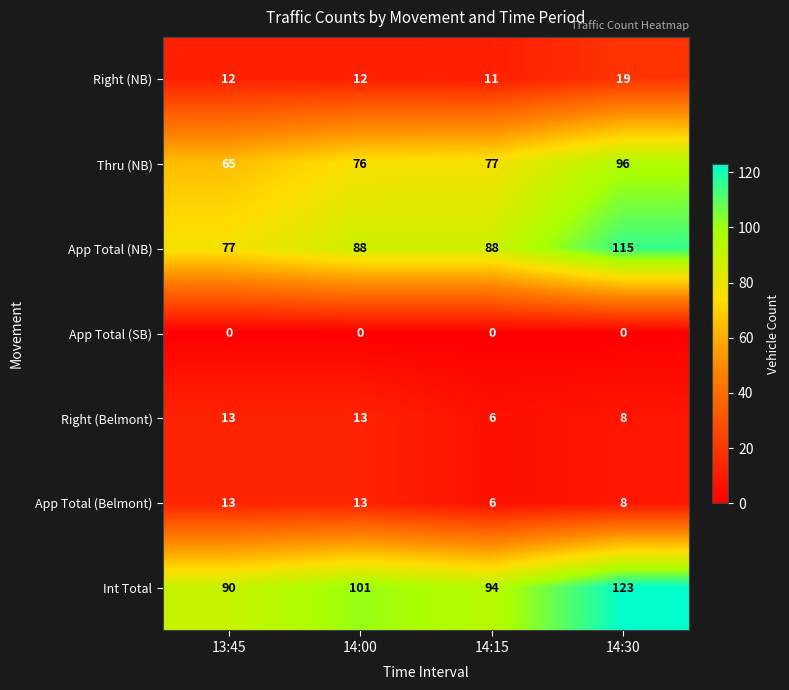

Reading left to right, transcribe all the data shown in this chart.

Right (NB): 12	12	11	19
Thru (NB): 65	76	77	96
App Total (NB): 77	88	88	115
App Total (SB): 0	0	0	0
Right (Belmont): 13	13	6	8
App Total (Belmont): 13	13	6	8
Int Total: 90	101	94	123